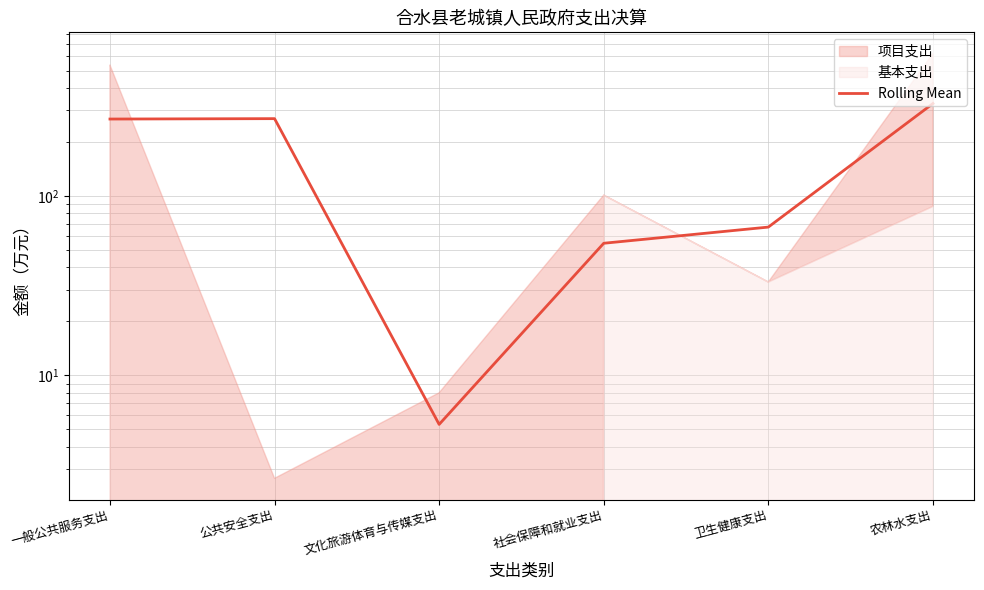

Reading left to right, list all the values displayed in this chart.

268.3	269.7	5.3	54.5	67.1	327.3